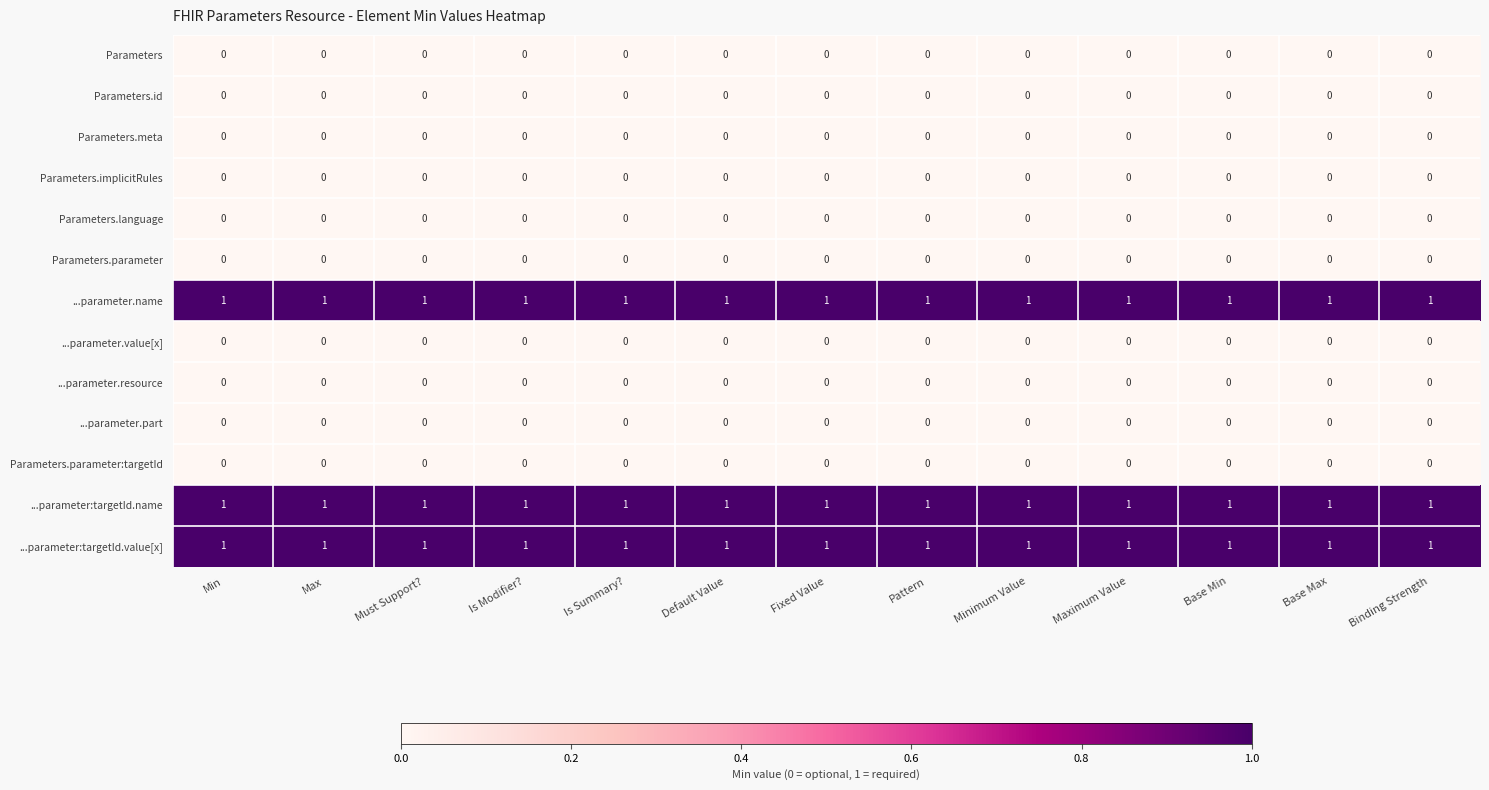

The value of Parameters.meta at Default Value is 0. True or false?

True